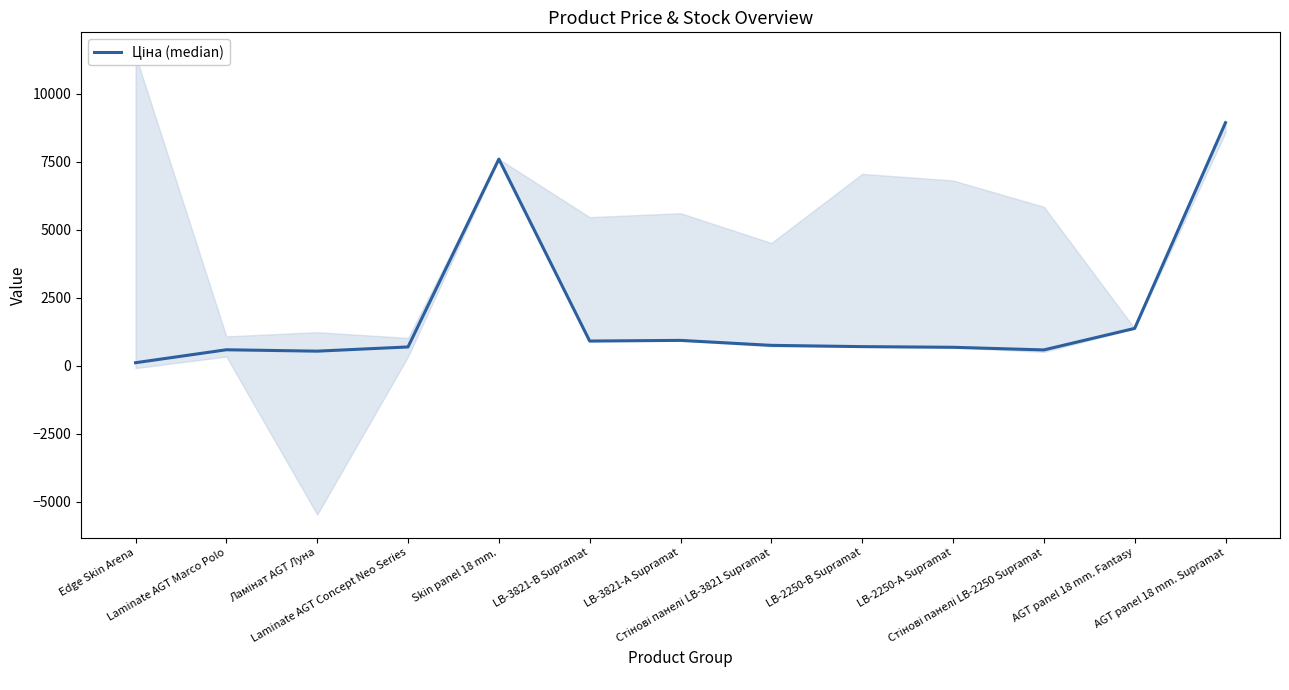

What is the label of the 11th point from the right?

Ламінат AGT Луна